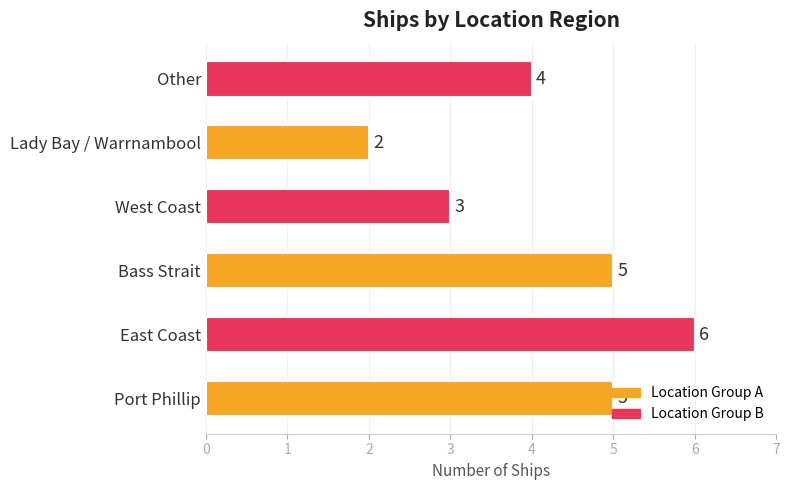

At which label is the value closest to 4?

Other